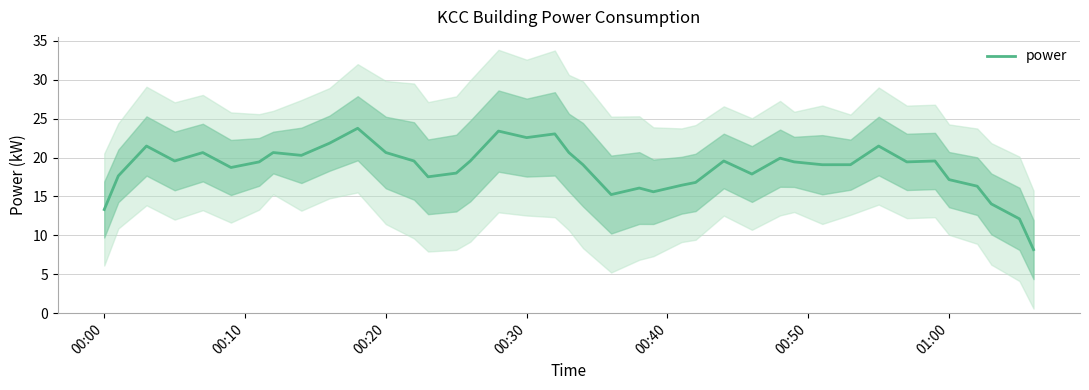

How many lines are shown in the chart?

1